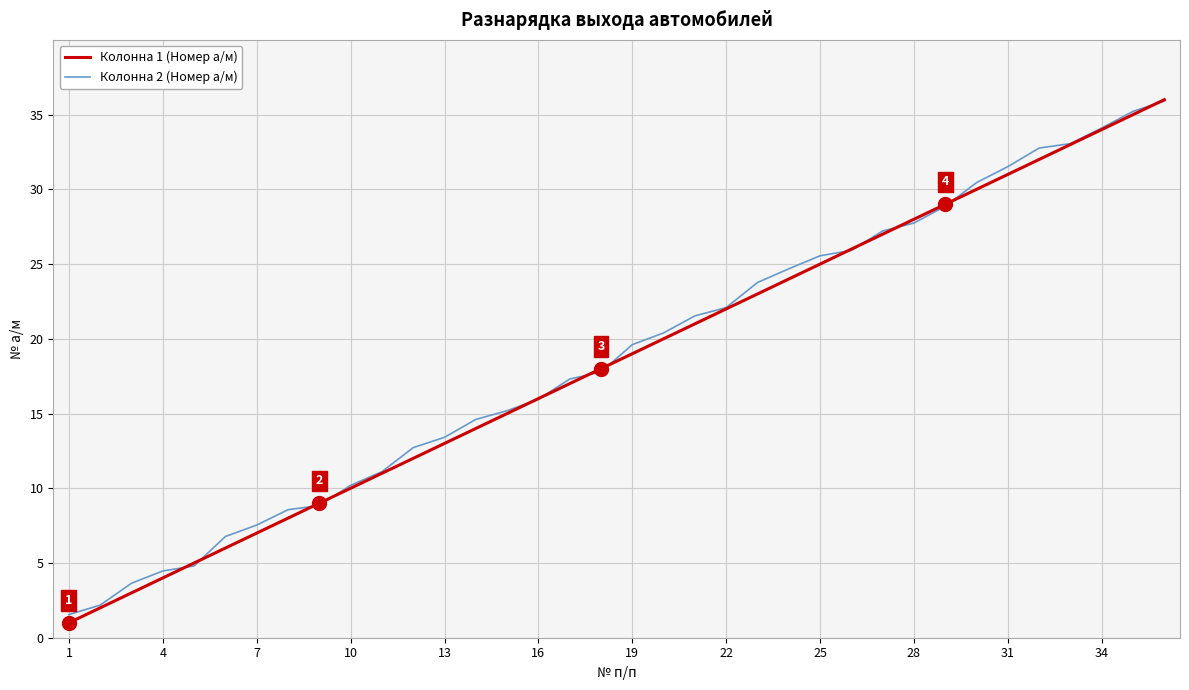

Which series has the widest spread of values?

Колонна 1 (Номер а/м)